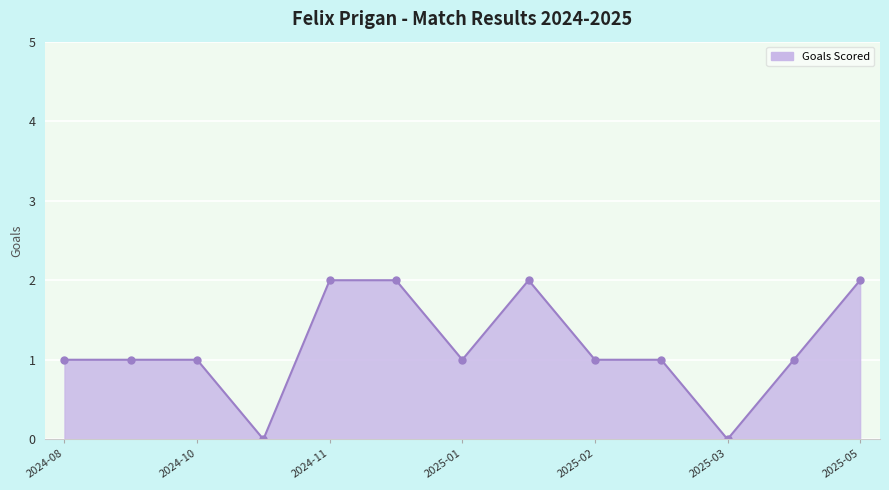

How many values are below 1?

2